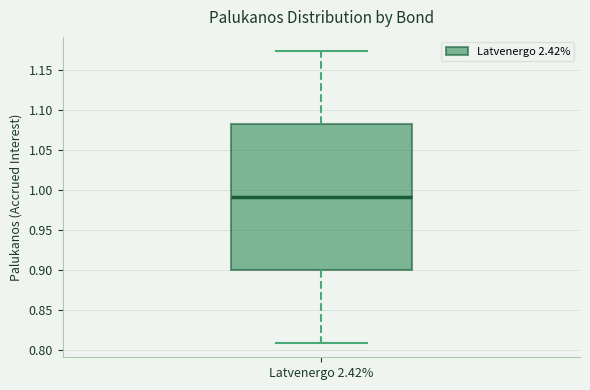

Where is the upper edge of the box for Latvenergo 2.42% on the y-axis? The values are not printed on the chart, so give them approximately, as read against the axis.

1.080